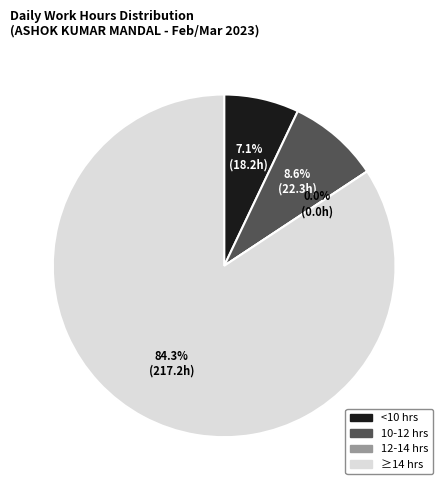

Does 9-Thu account for over 50% of the chart?

No